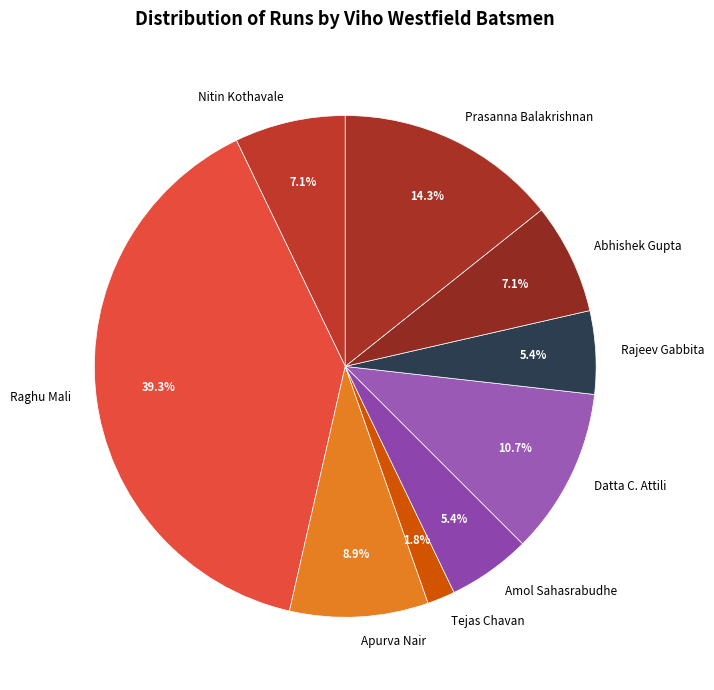

Is the sum of Raghu Mali and Abhishek Gupta greater than half?

No